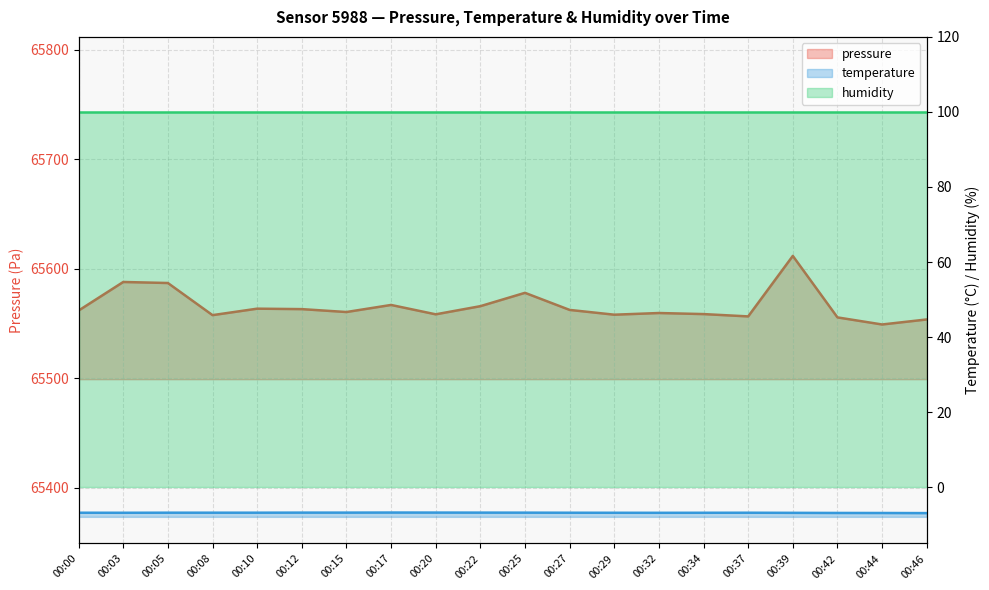

What is the smallest value displayed?

-6.9